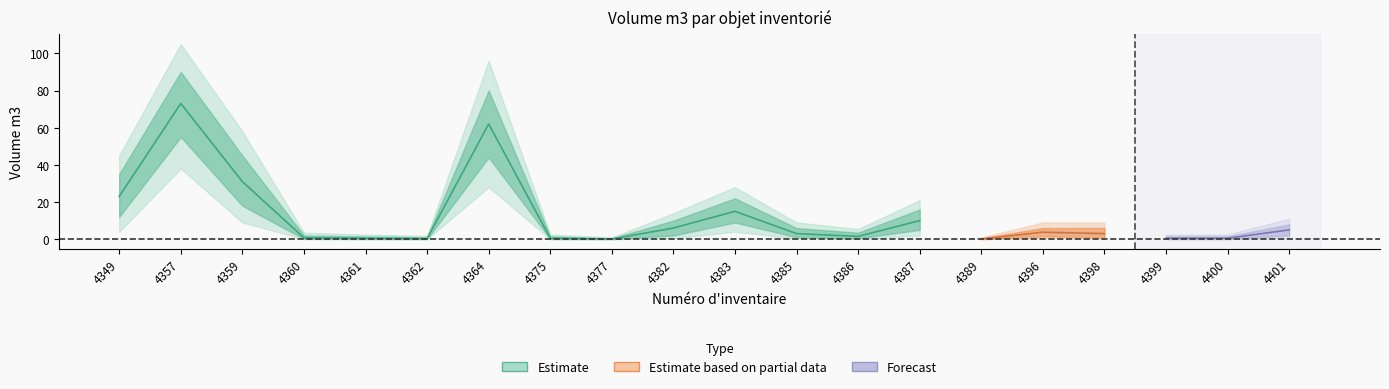

Is the value of Volume_m3 at 4357 greater than the value of Volume_upper2 at 4383?

Yes